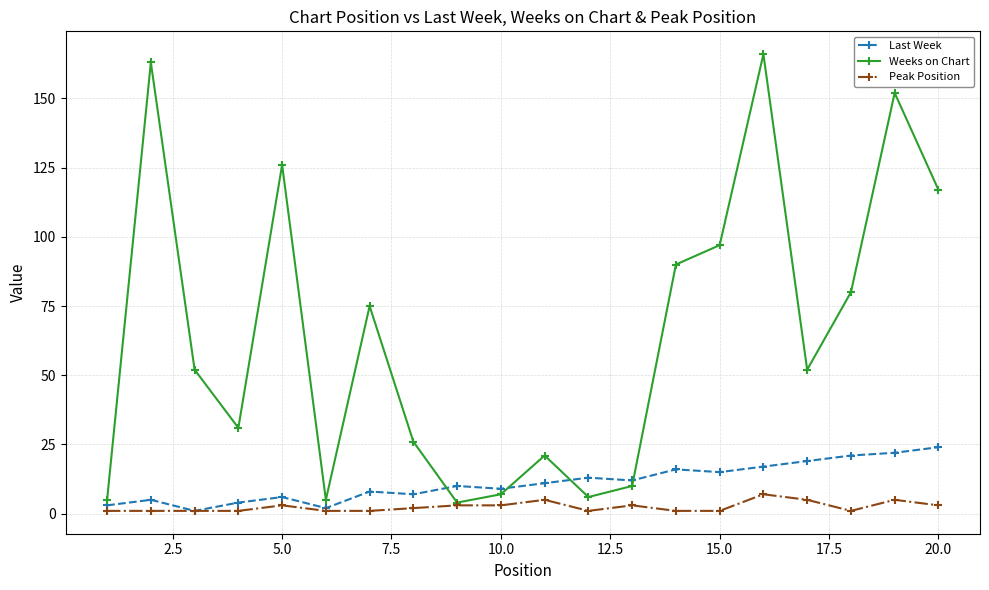

True or false: Last Week has more than 2 points higher than both neighbors.

True